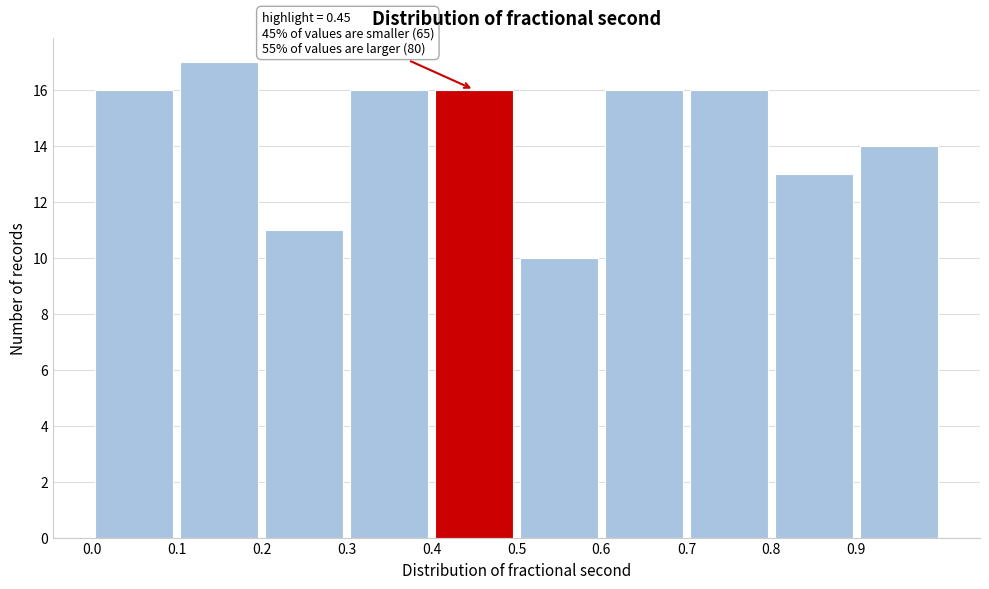

Over which range of the x-axis is the bar tallest?

0.1 to 0.2